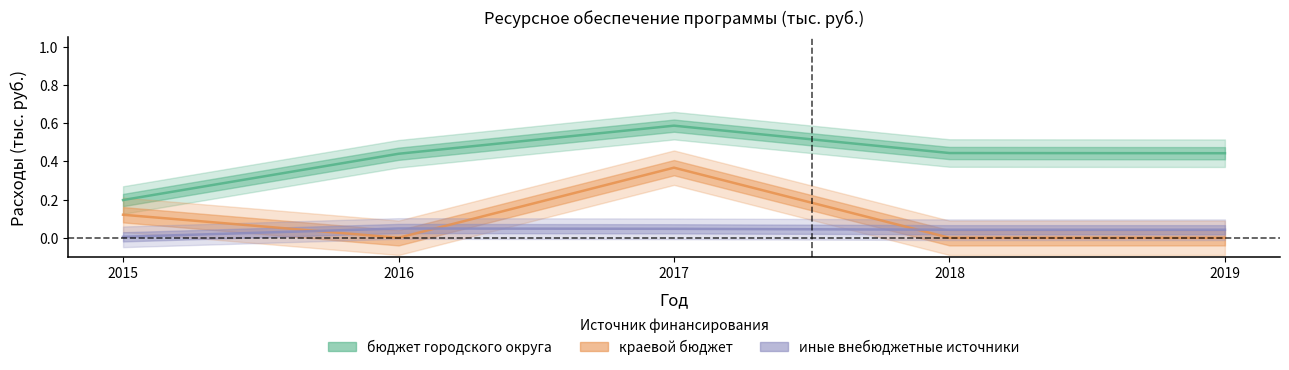

Is the value of краевой бюджет at 2015 greater than the value of бюджет городского округа at 2019?

No